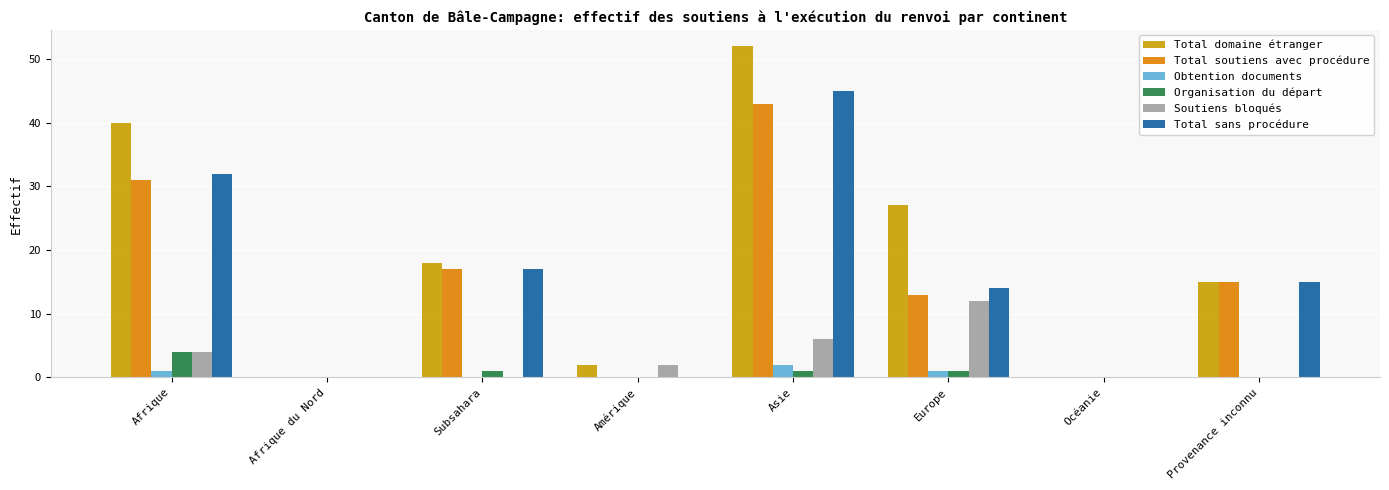

Count the number of categories in the chart.

8